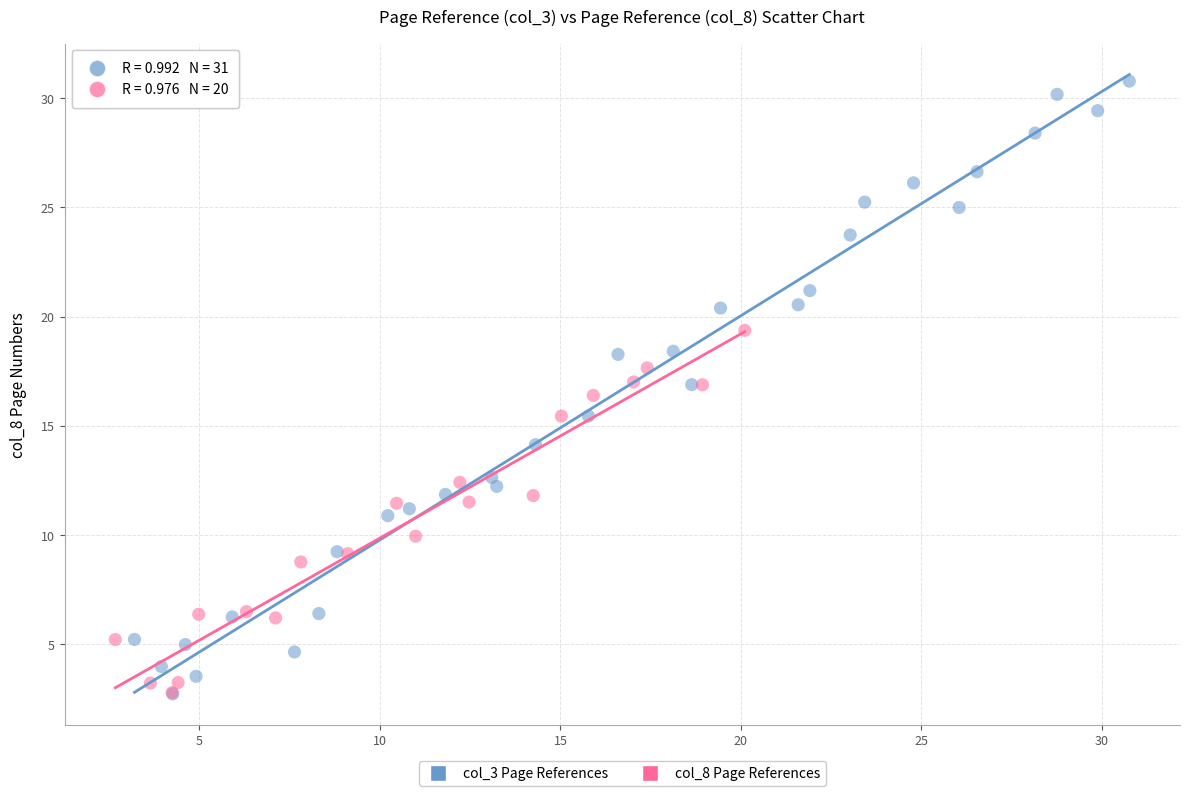

Which series contains the highest Y value?

col_3 Page References